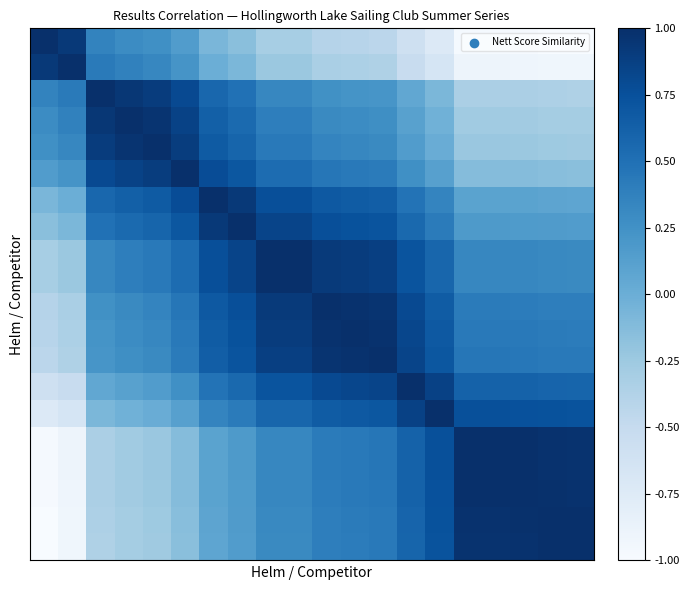

What is the greatest value displayed?

1.0